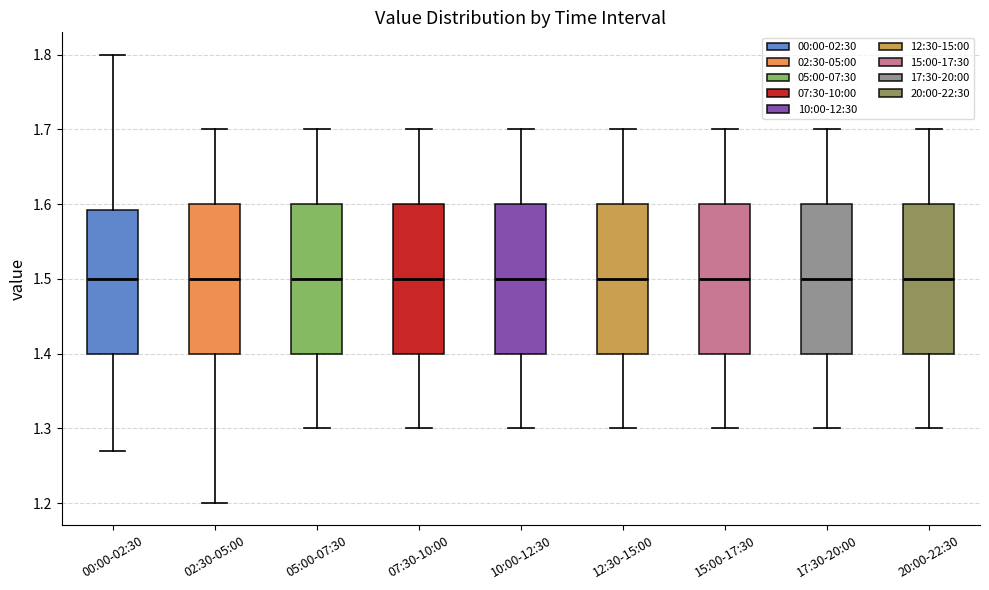

Reading left to right, read every box against the y-axis: the position of its median line, the range the box covers, and the ends of its whiskers. The values are not printed on the chart, so give them approximately, as read against the axis.

00:00-02:30: median 1.50, box 1.40 to 1.59, whiskers 1.27 to 1.80
02:30-05:00: median 1.50, box 1.40 to 1.60, whiskers 1.20 to 1.70
05:00-07:30: median 1.50, box 1.40 to 1.60, whiskers 1.30 to 1.70
07:30-10:00: median 1.50, box 1.40 to 1.60, whiskers 1.30 to 1.70
10:00-12:30: median 1.50, box 1.40 to 1.60, whiskers 1.30 to 1.70
12:30-15:00: median 1.50, box 1.40 to 1.60, whiskers 1.30 to 1.70
15:00-17:30: median 1.50, box 1.40 to 1.60, whiskers 1.30 to 1.70
17:30-20:00: median 1.50, box 1.40 to 1.60, whiskers 1.30 to 1.70
20:00-22:30: median 1.50, box 1.40 to 1.60, whiskers 1.30 to 1.70